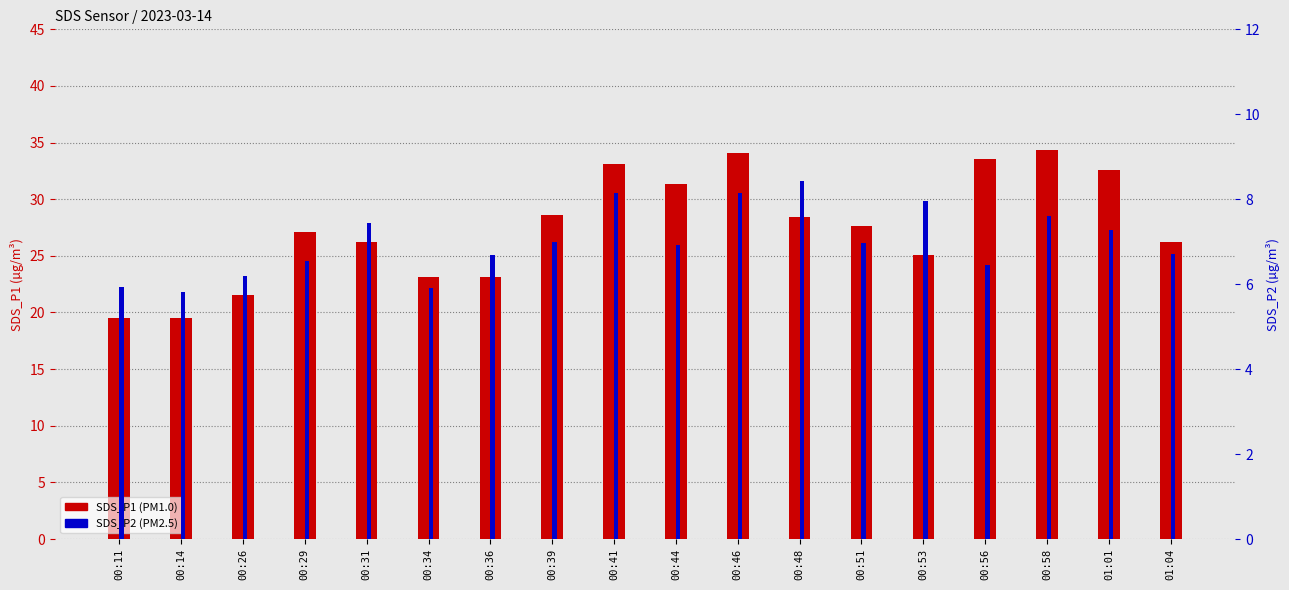

Which series has the largest total across all categories?

SDS_P1